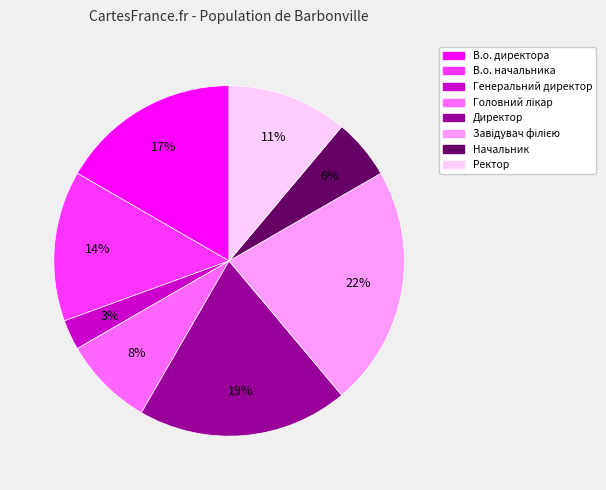

To the nearest percent, what is the difference between the largest and smallest slice percentages?

19%